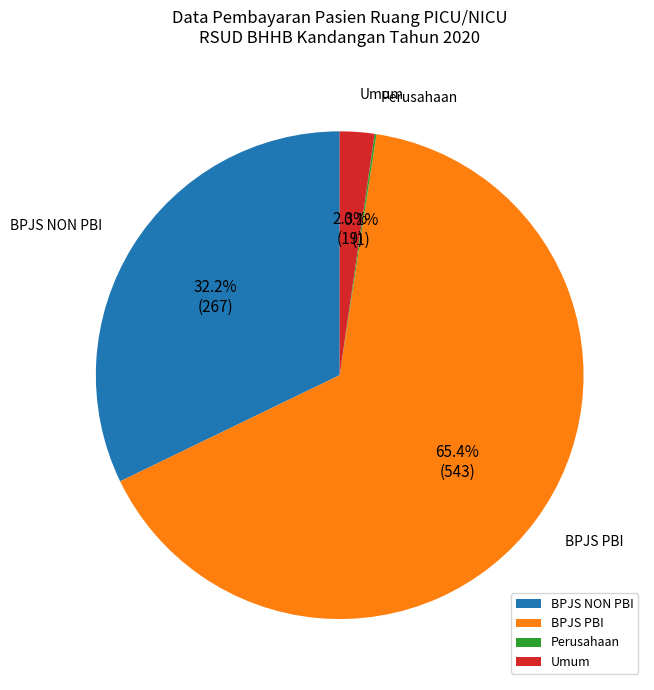

Does BPJS NON PBI represent more than half of the total?

No